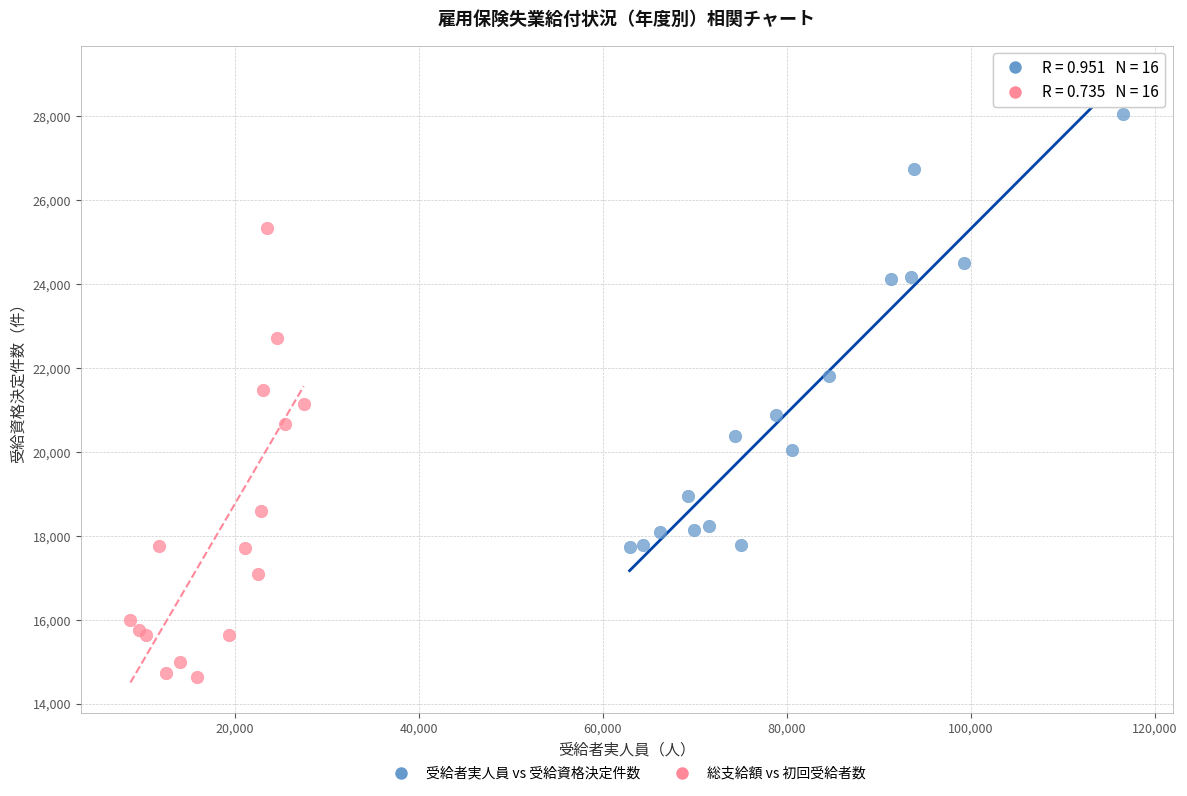

What are all the series names shown in the legend?

受給者実人員 vs 受給資格決定件数, 総支給額 vs 初回受給者数